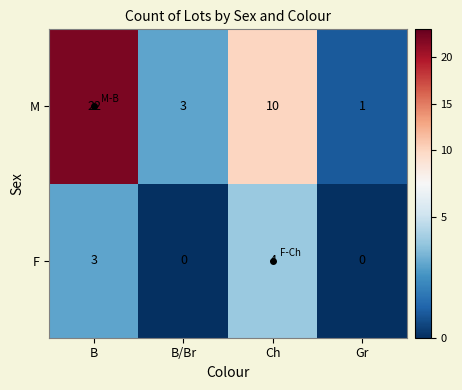

Count the F values in the range 0 to 4.

4